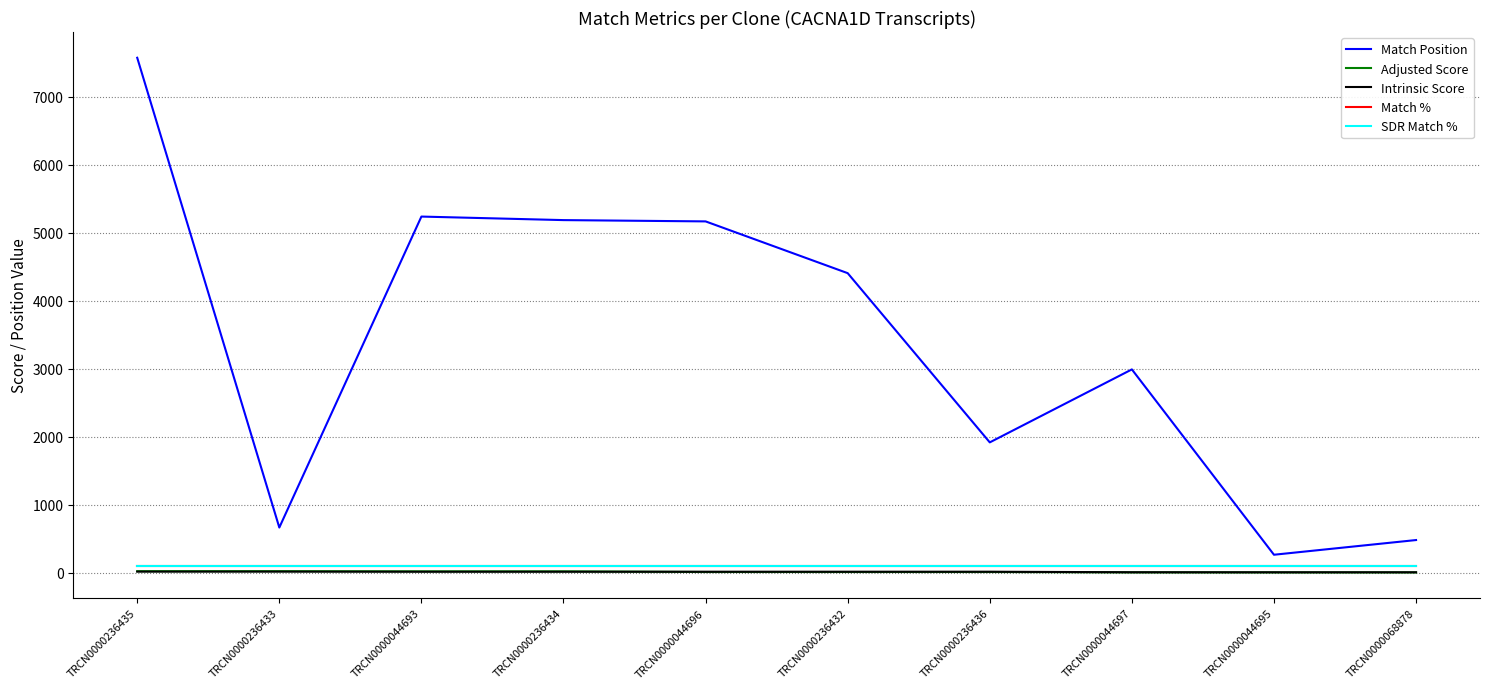

Does the chart display data point markers on the line(s)?

No